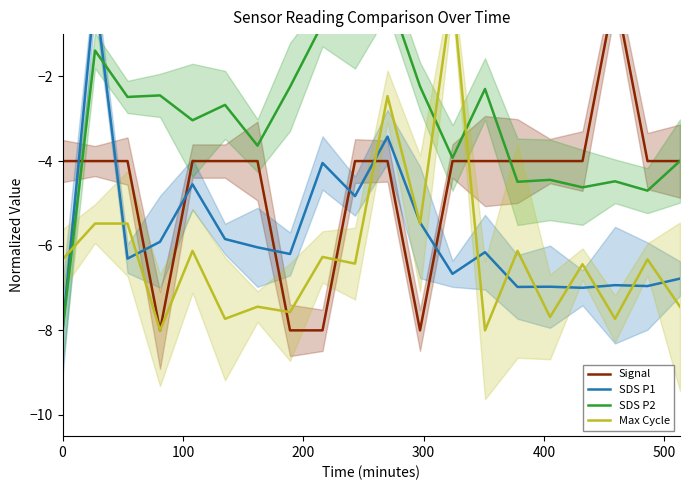

Which series has the largest total across all categories?

SDS P2